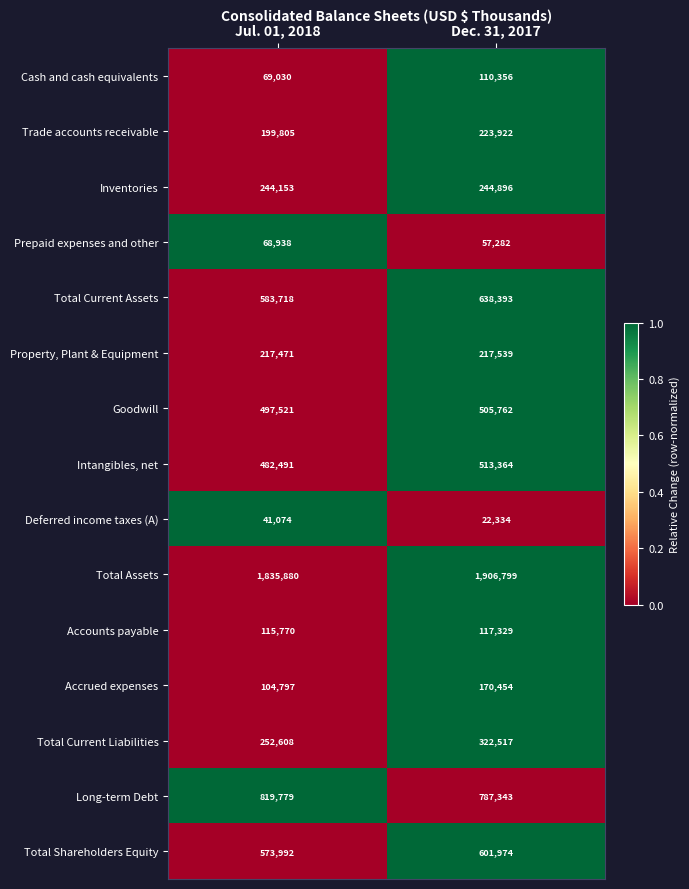

At which category is the sum across all series the highest?

Dec. 31, 2017